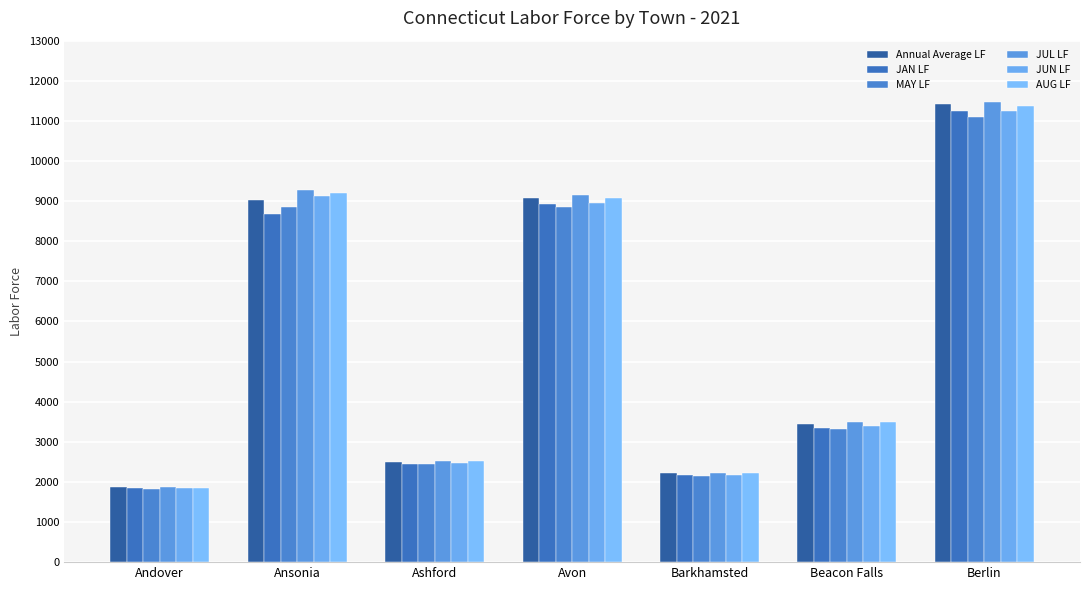

What value does the AUG LF series have at Andover?

1858